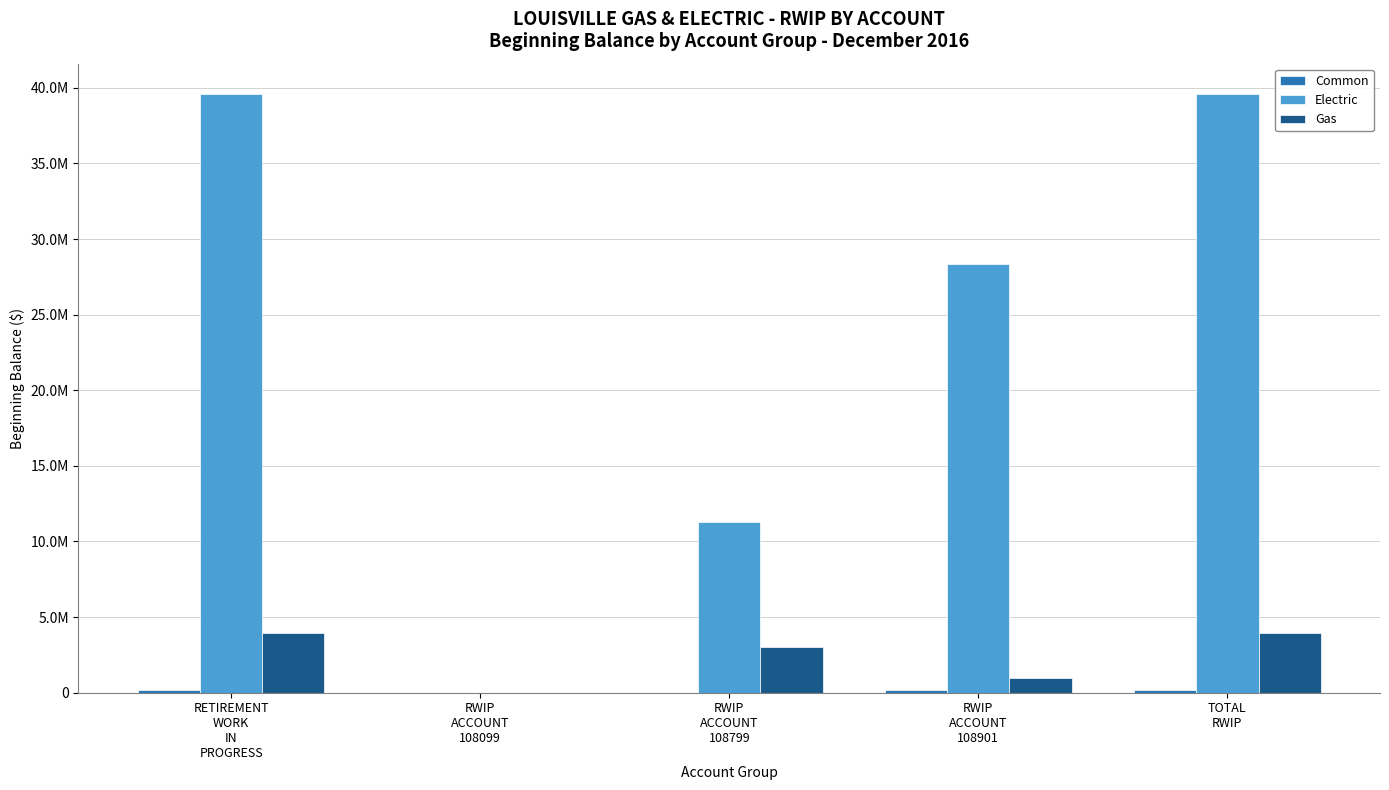

Are the bars horizontal?

No